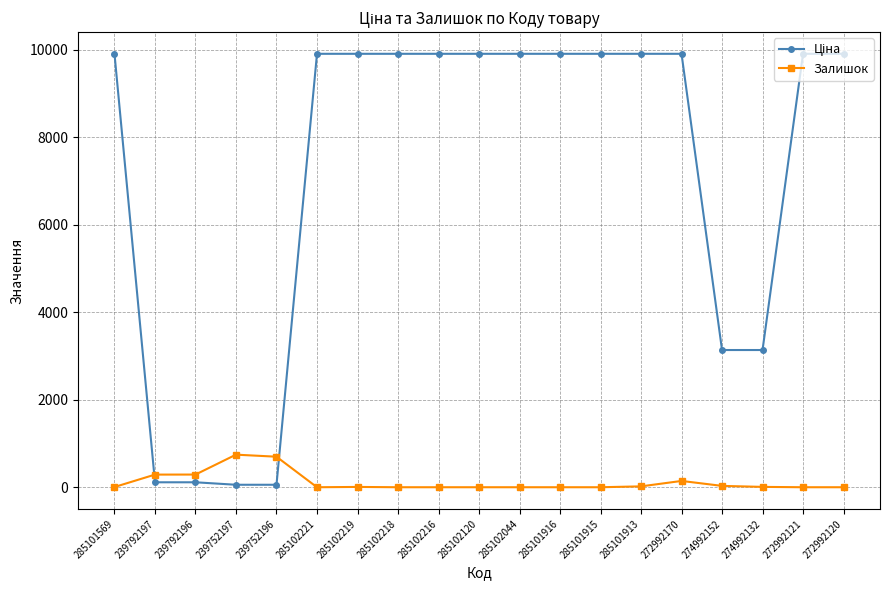

What is the difference between the maximum and minimum values in the Залишок series?

745.0